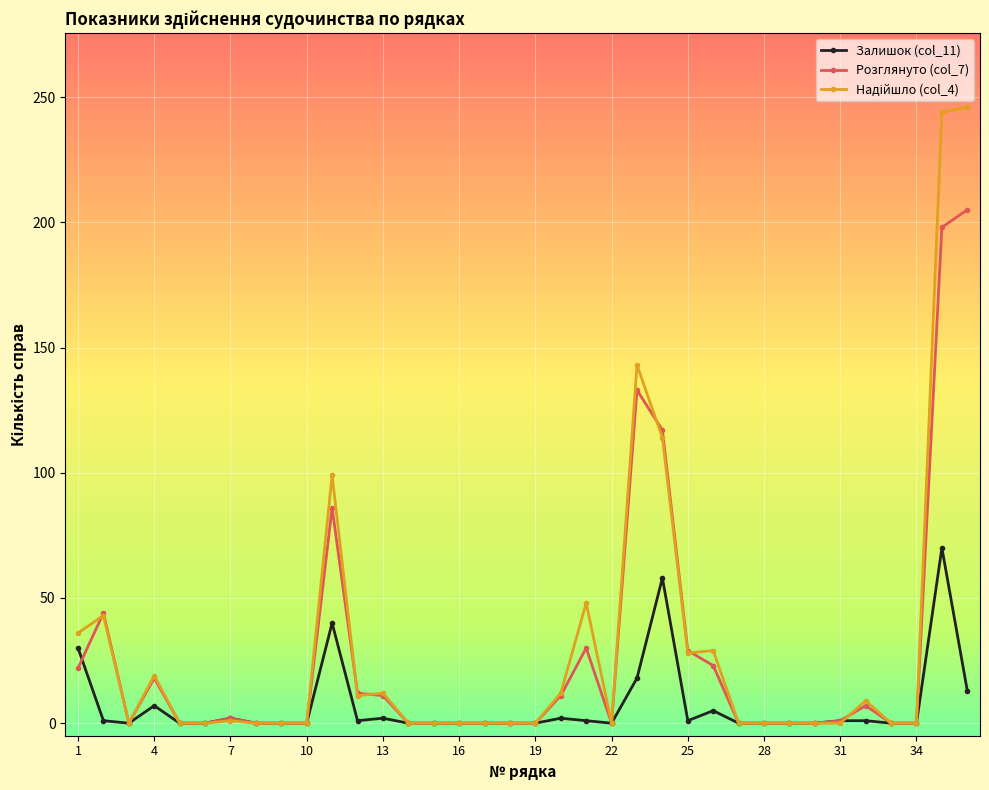

True or false: Розглянуто (col_7) has more than 1 points higher than both neighbors.

True